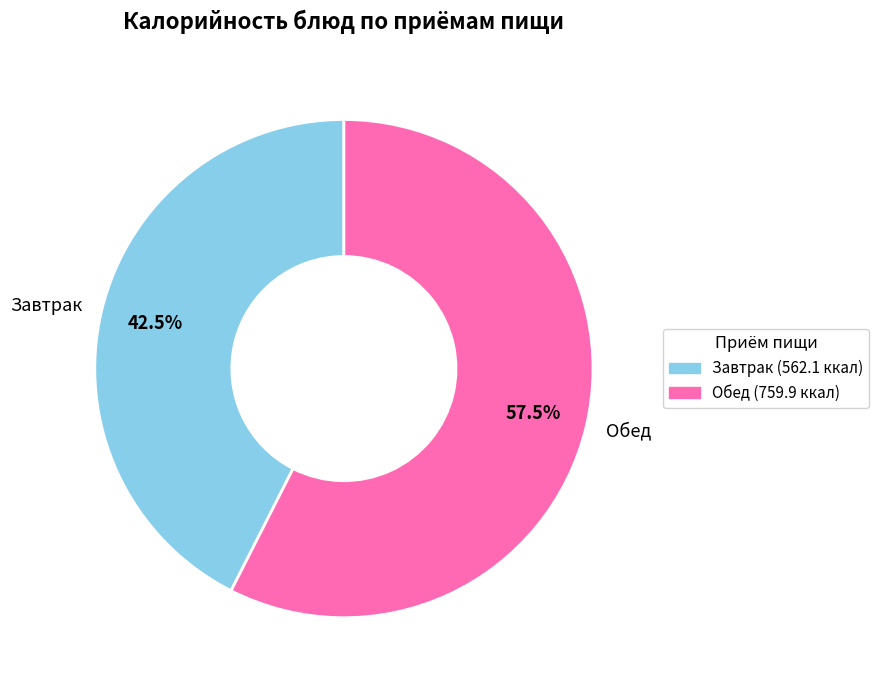

What is the ratio of the value at Обед to the value at Завтрак?

1.4